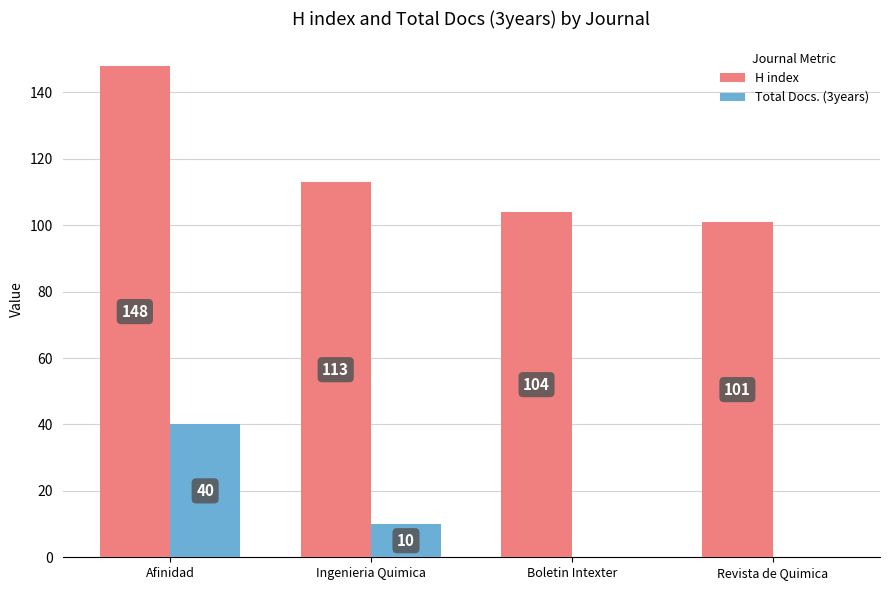

Reading left to right, extract all data points from this chart.

H index: 148	113	104	101
Total Docs. (3years): 40	10	0	0